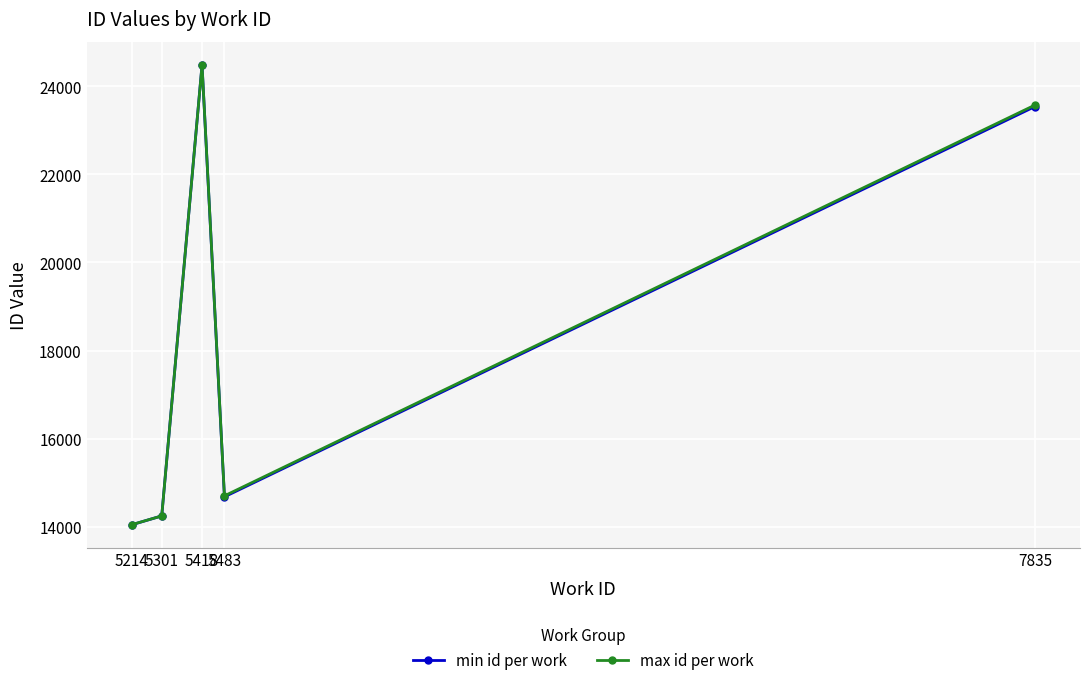

Reading left to right, extract all data points from this chart.

min id per work: 5214=14045	5301=14246	5418=24485	5483=14679	7835=23540
max id per work: 5214=14047	5301=14246	5418=24485	5483=14702	7835=23574